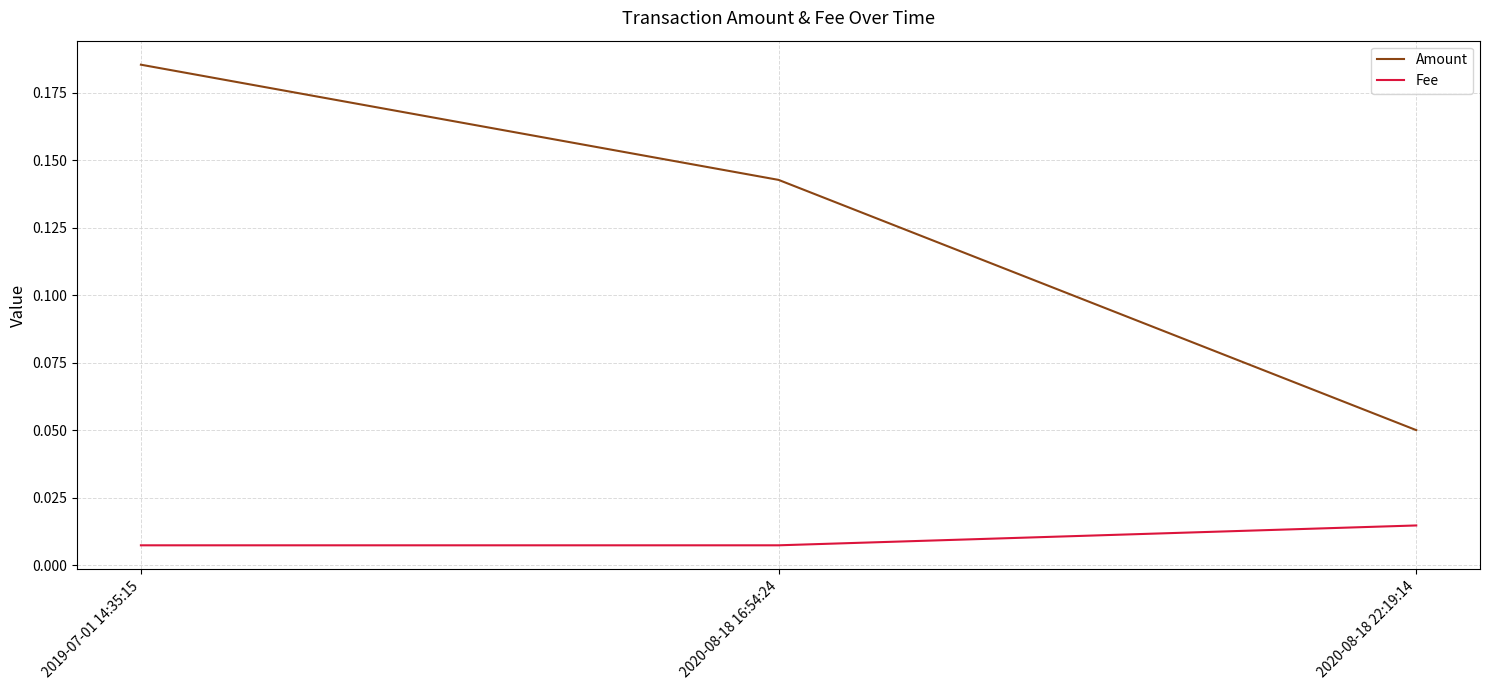

Which series has the largest range (max minus min)?

Amount